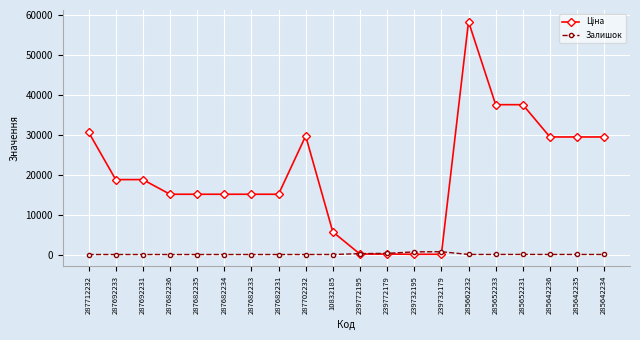

What is the spread (max minus min) of values at 287682231?

15120.0